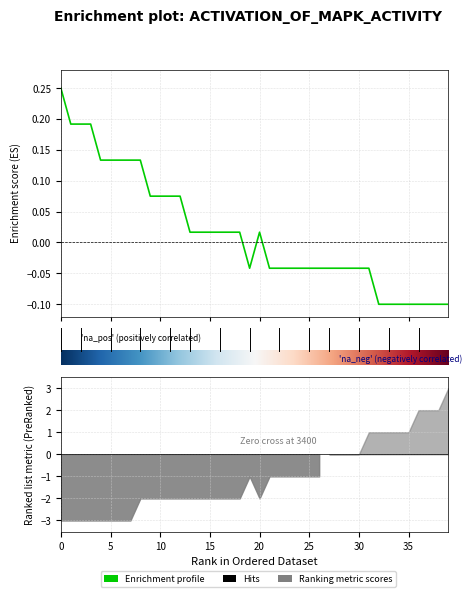

How many interior local valleys (lower than both neighbors) does the data have?

1